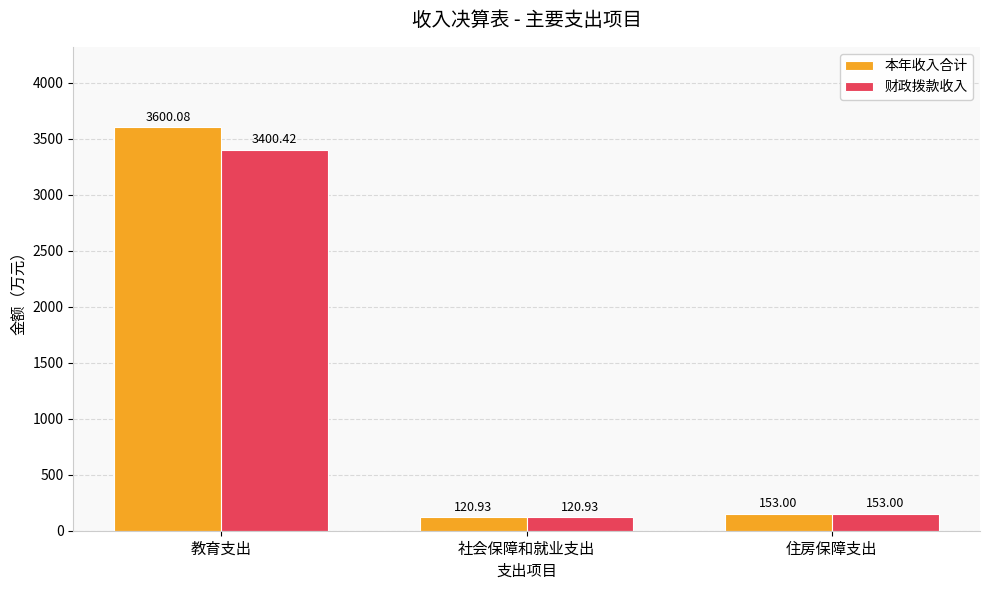

True or false: 财政拨款收入 has a value of 5962.5 at 教育支出.

False